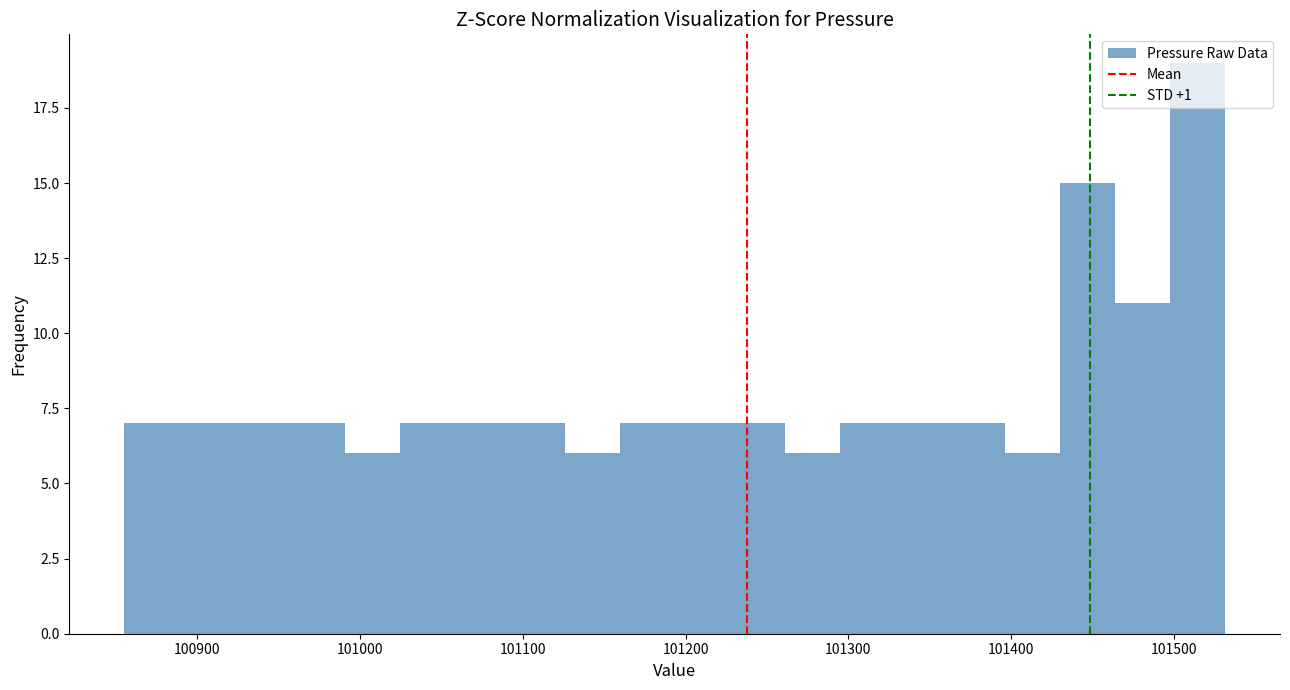

Read against the x-axis, roughly where is the centre of the tallest bar?

101510